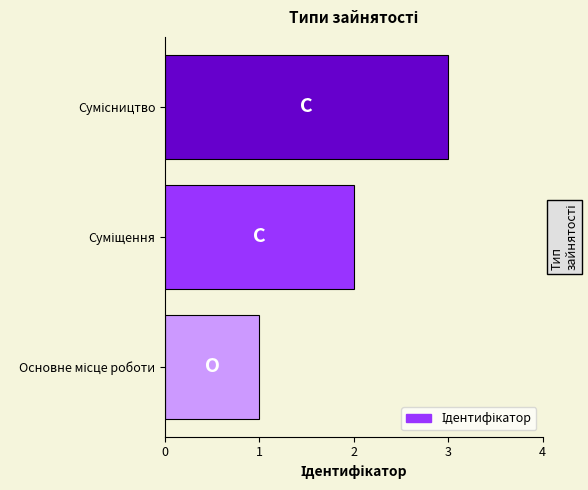

What is the sum of all values?

6